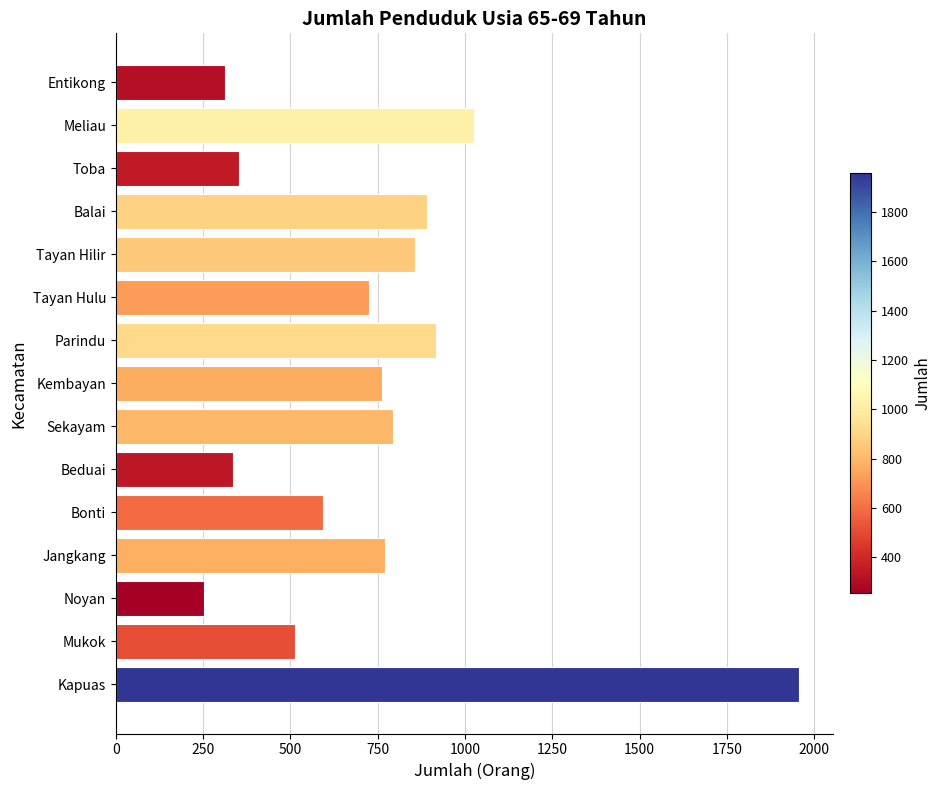

What is the greatest value displayed?

1956